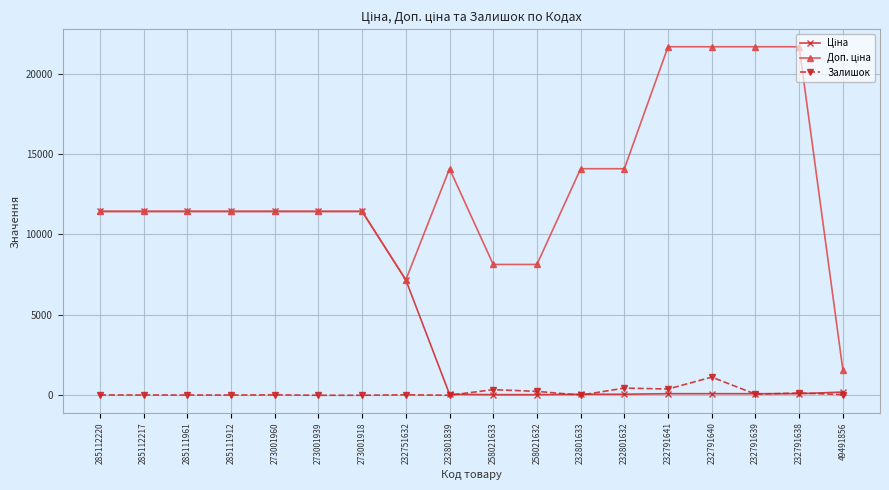

What is the total value across all series at 273001939?

22873.6